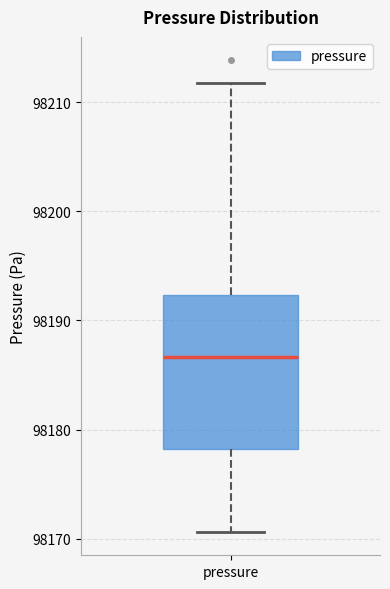

Read this box plot against the y-axis: the position of the median line, the range covered by the box, and the ends of both whiskers. The values are not printed on the chart, so give them approximately, as read against the axis.

median 98187, box 98178 to 98192, whiskers 98171 to 98212